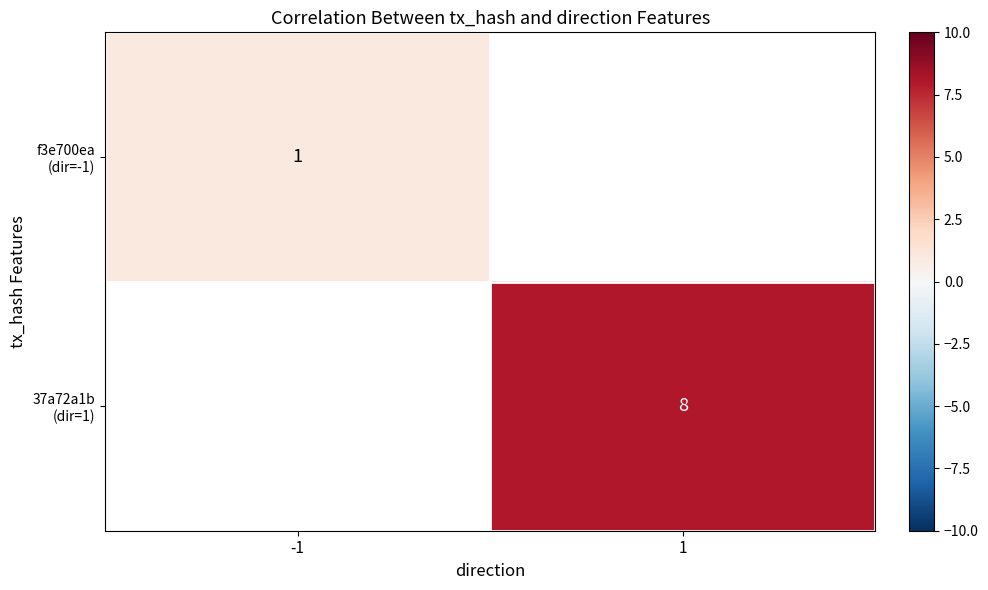

What is the highest value of the f3e700ea (dir=-1) series?

1.0